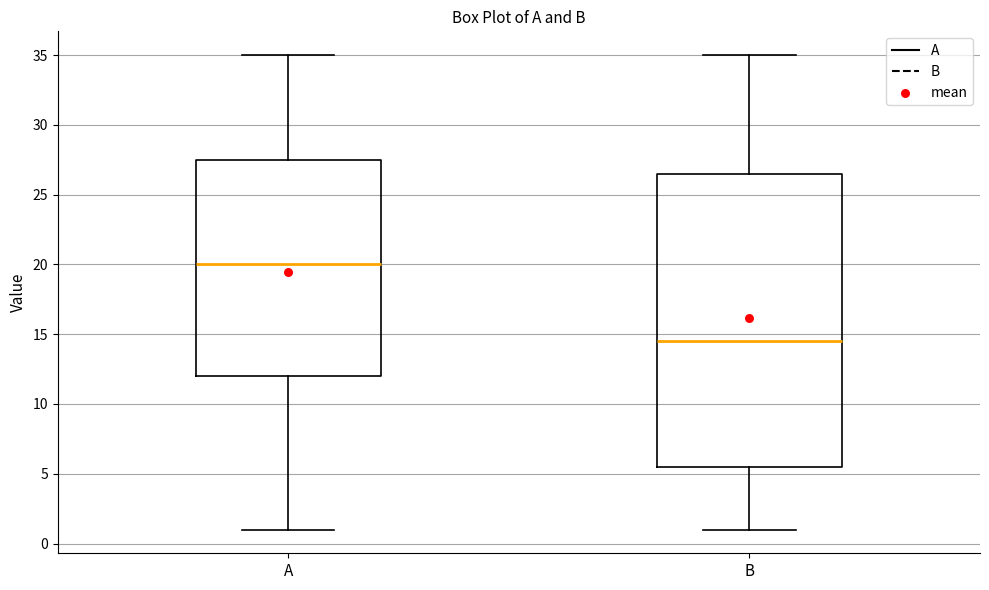

Reading left to right, read every box against the y-axis: the position of its median line, the range the box covers, and the ends of its whiskers. The values are not printed on the chart, so give them approximately, as read against the axis.

A: median 20.0, box 12.0 to 27.5, whiskers 1.0 to 35.0
B: median 14.5, box 5.5 to 26.5, whiskers 1.0 to 35.0